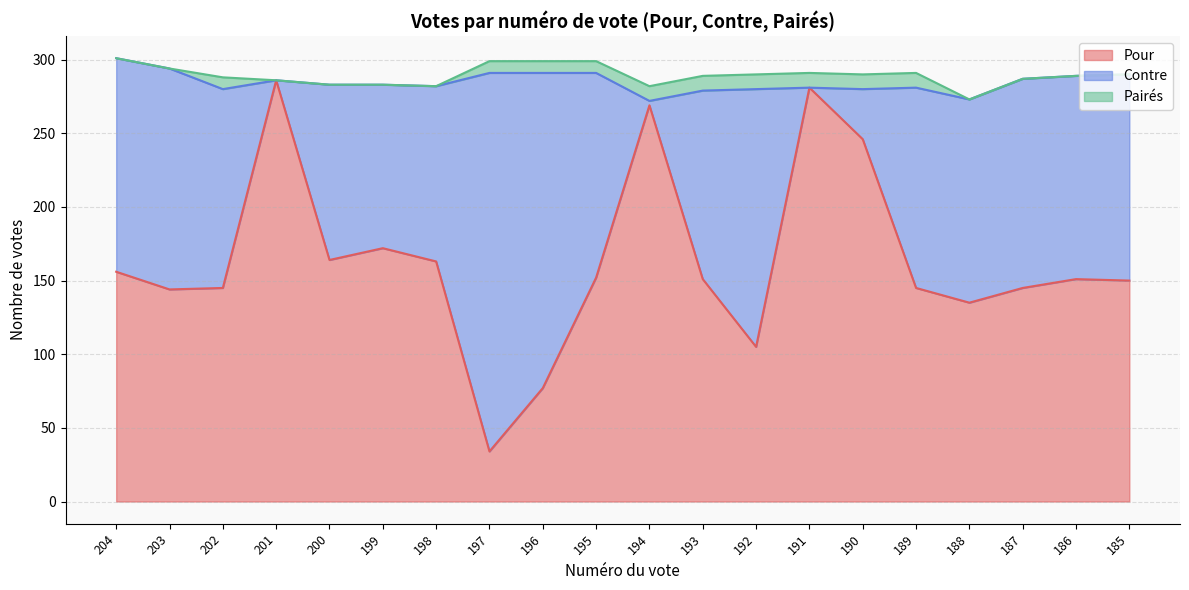

True or false: Pour and Contre intersect in this chart.

True